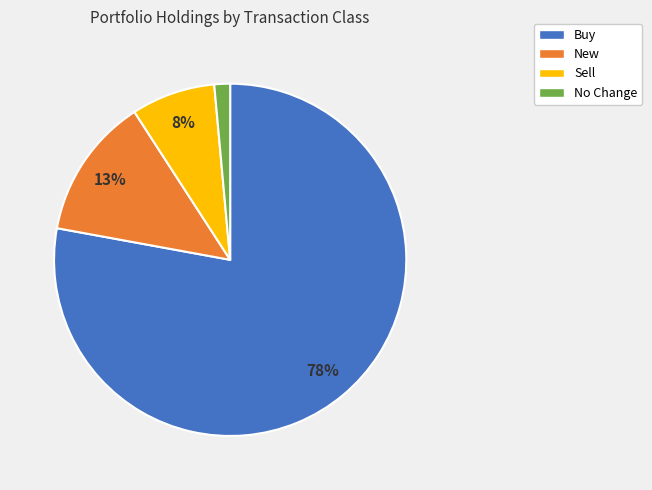

How many segments does this pie chart have?

4